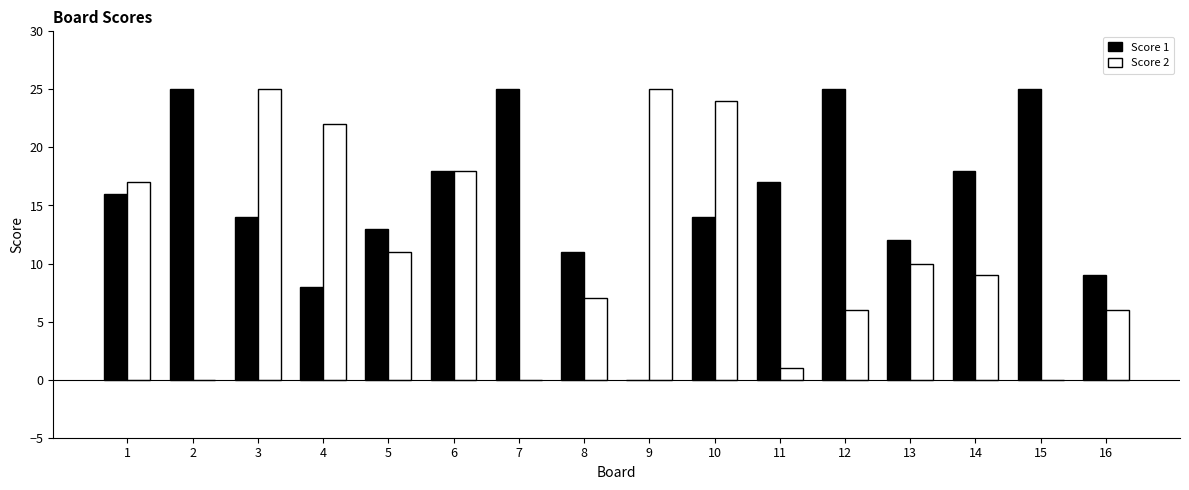

What is the sum of the Score 2 values at 16 and 12?

12